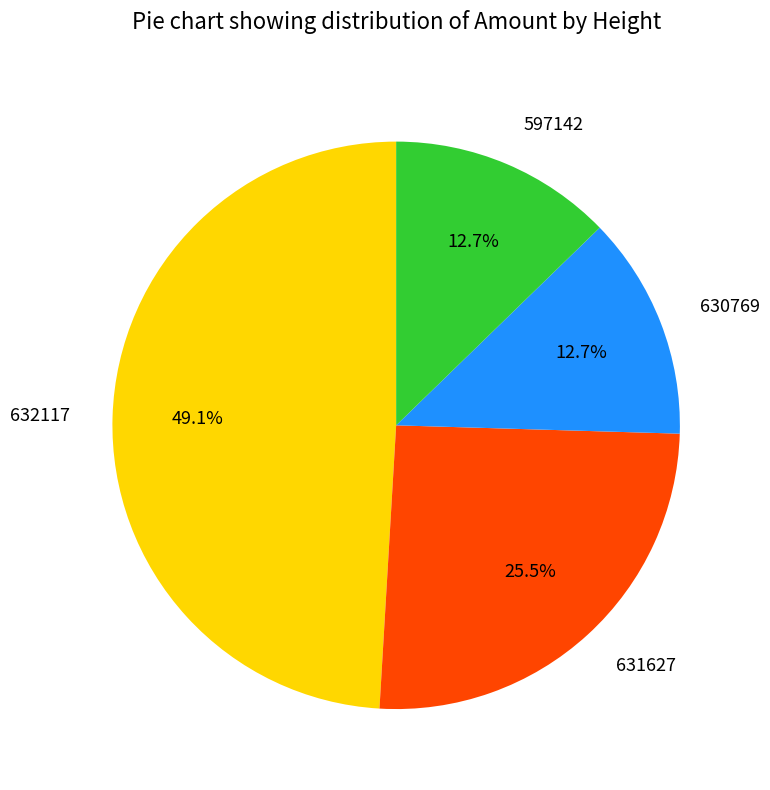

To the nearest percent, what is the average slice percentage?

25%